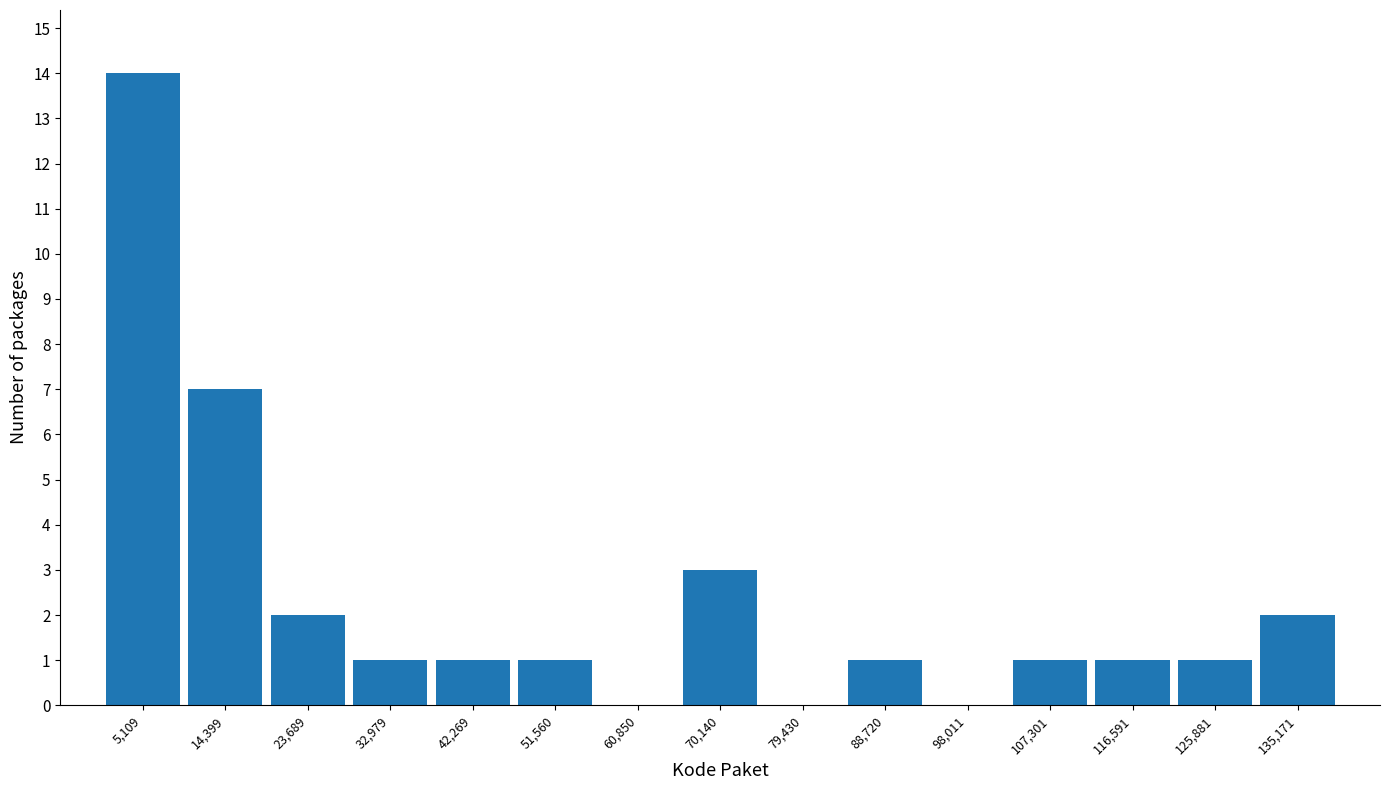

Reading left to right, transcribe this chart: for each bar, give the range it covers on the x-axis and its height. Neither the bar edges nor the heights are printed on the chart, so give them approximately, as read against the axes.

0 to 10000: 14
10000 to 19000: 7
19000 to 28000: 2
28000 to 38000: 1
38000 to 47000: 1
47000 to 56000: 1
56000 to 65000: 0
65000 to 75000: 3
75000 to 84000: 0
84000 to 93000: 1
93000 to 103000: 0
103000 to 112000: 1
112000 to 121000: 1
121000 to 131000: 1
131000 to 140000: 2